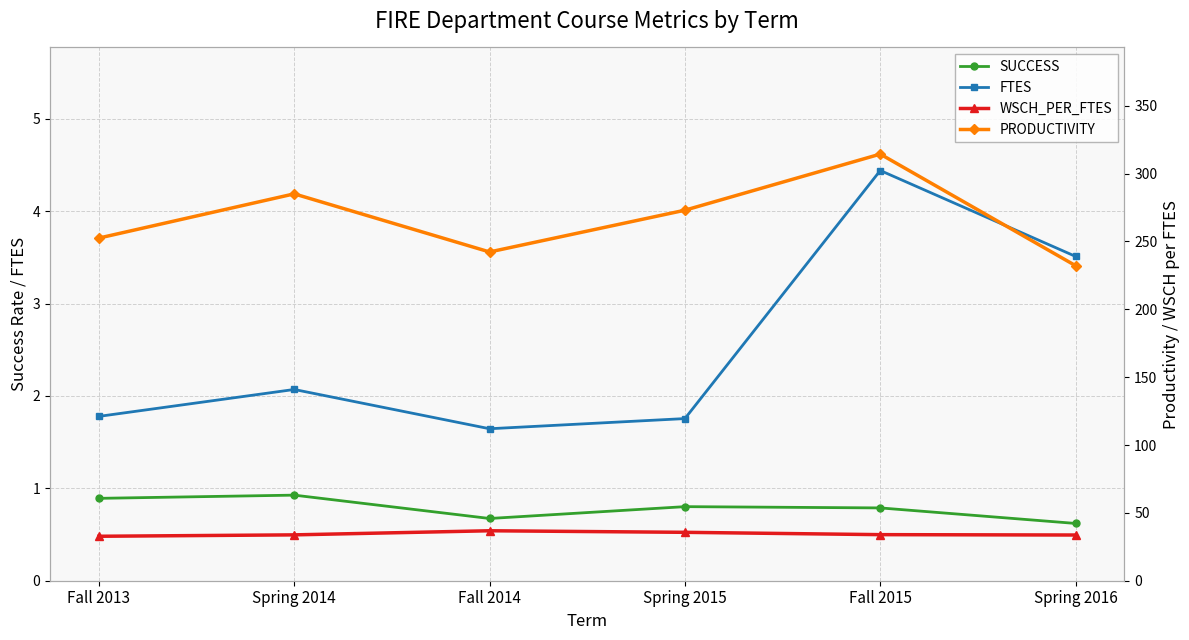

At which category does PRODUCTIVITY reach its first local valley?

Fall 2014